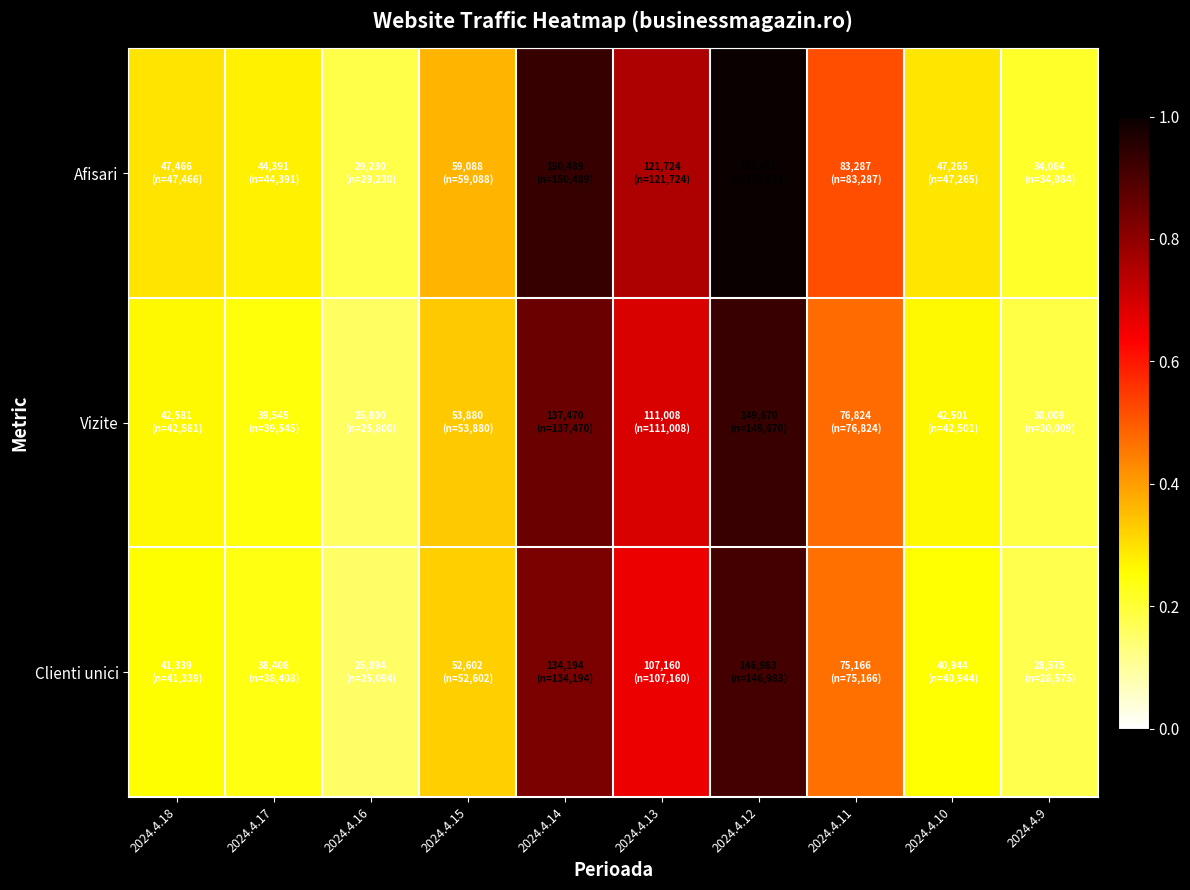

Rank the series at 2024.4.10 from lowest to highest value.

Clienti unici, Vizite, Afisari